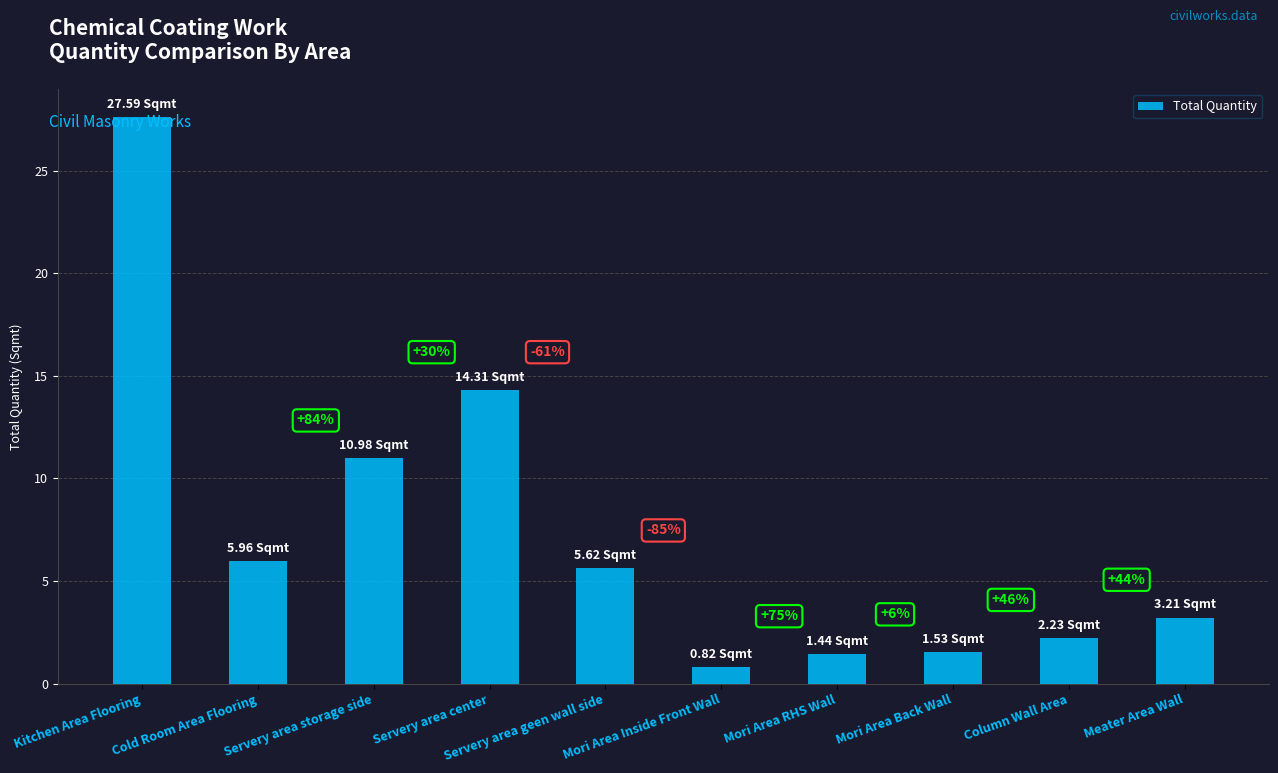

How many bars are there in total?

10